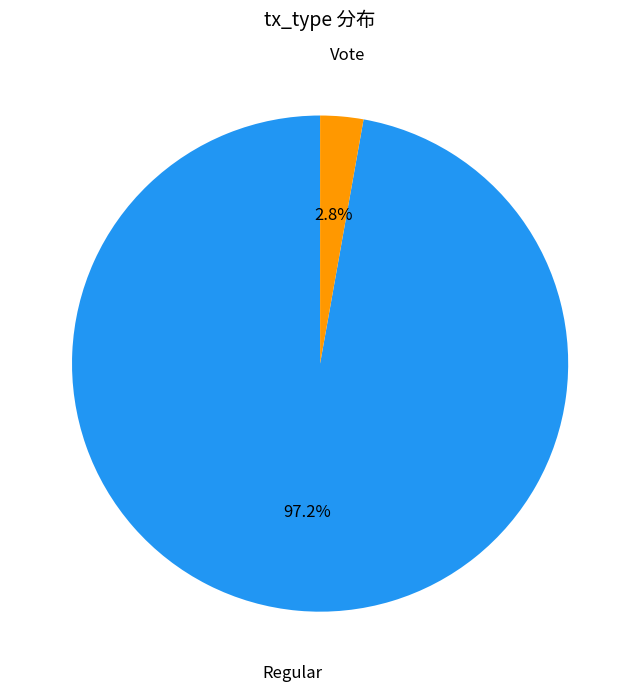

Is there a majority slice in this chart?

Yes